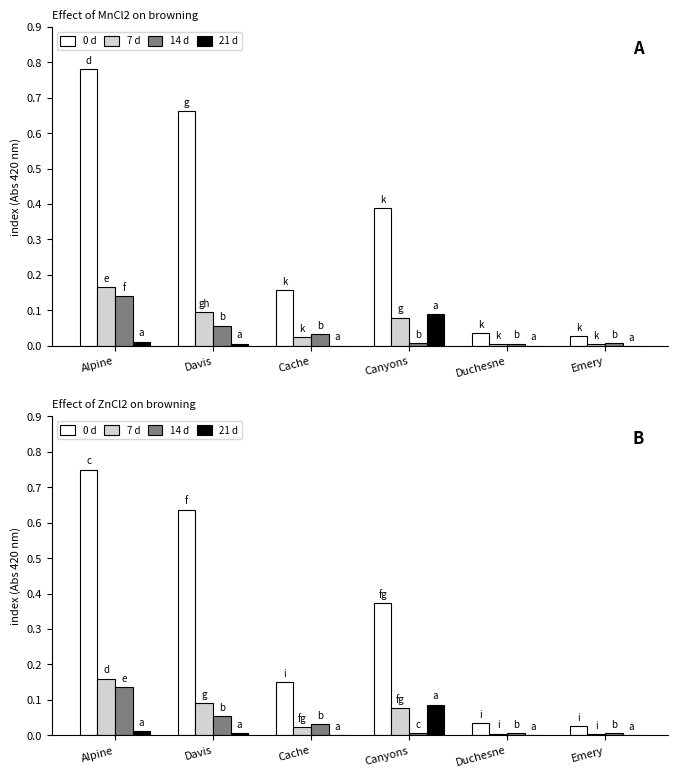

What are all the series names shown in the legend?

0 d, 7 d, 14 d, 21 d